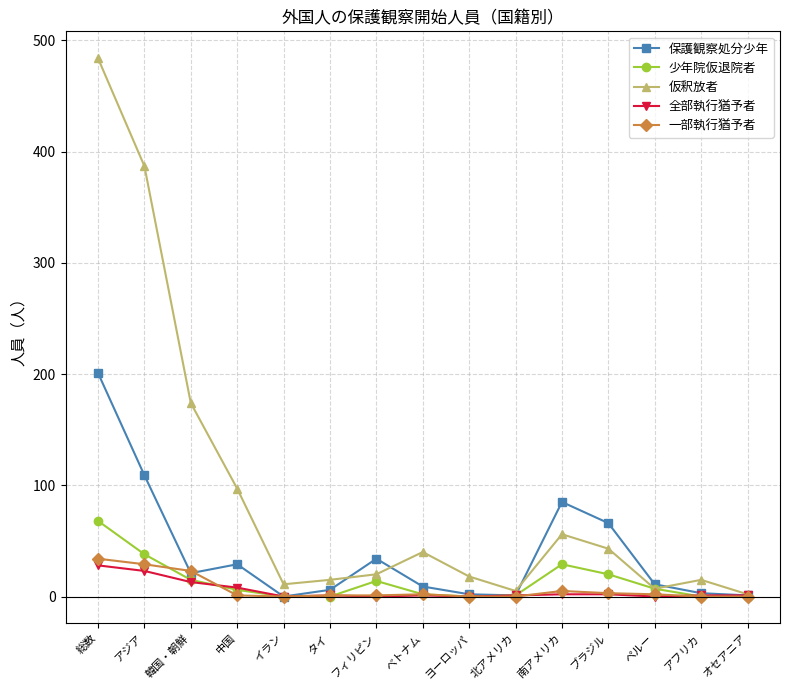

At which label is 保護観察処分少年 closest to 100?

アジア